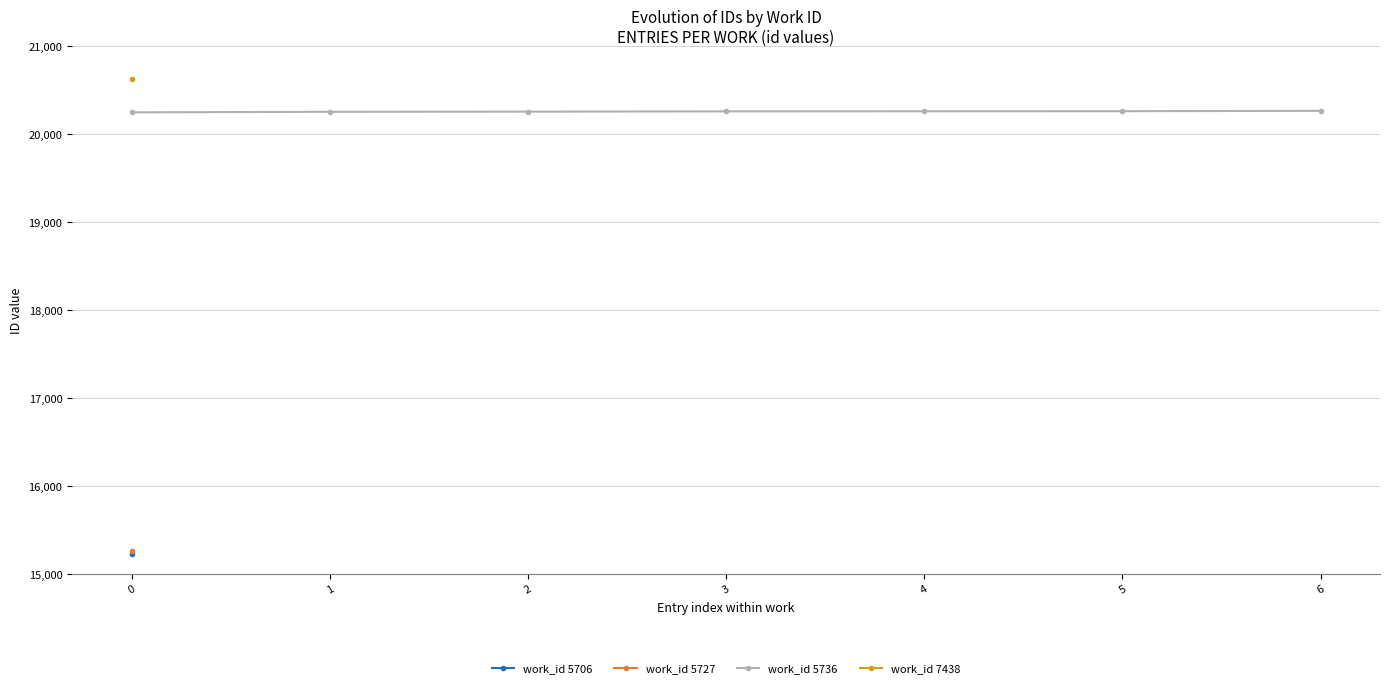

Does the chart display data point markers on the line(s)?

Yes